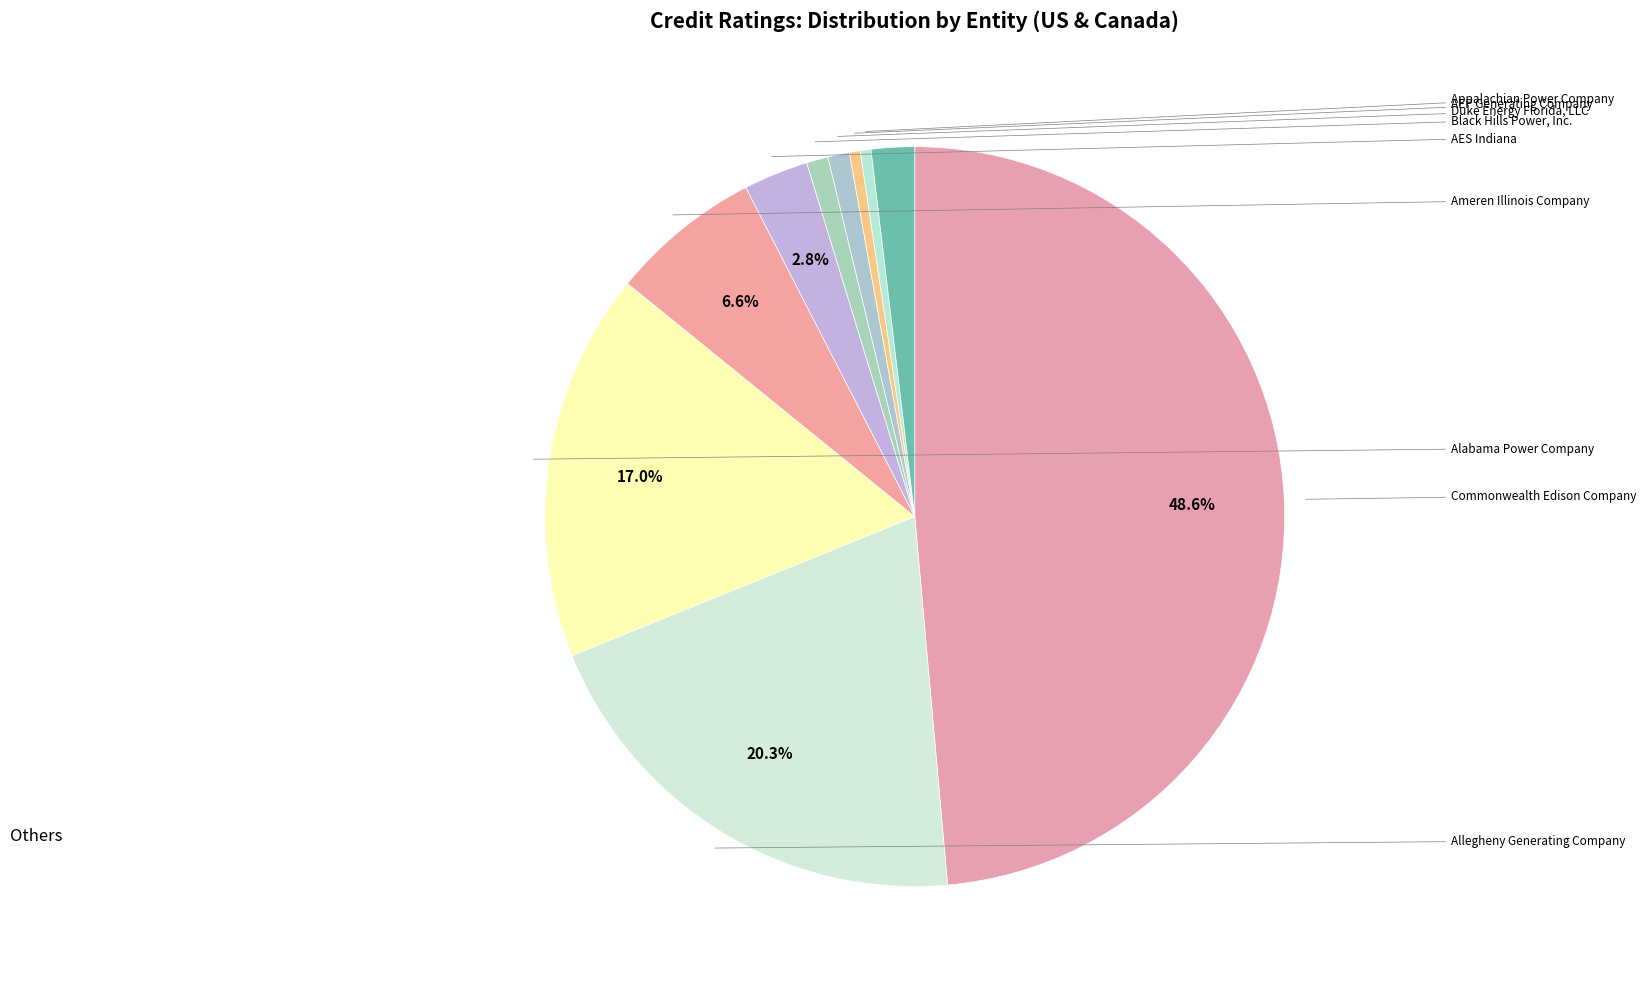

Is there a majority slice in this chart?

No